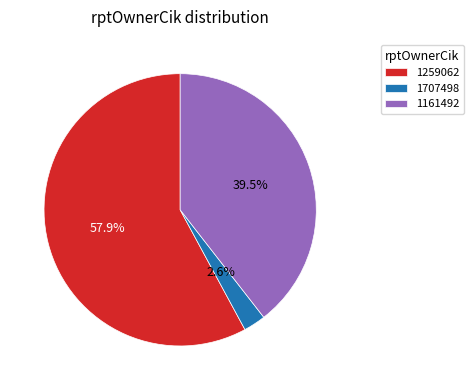

True or false: 1707498 accounts for 3% of the total.

True